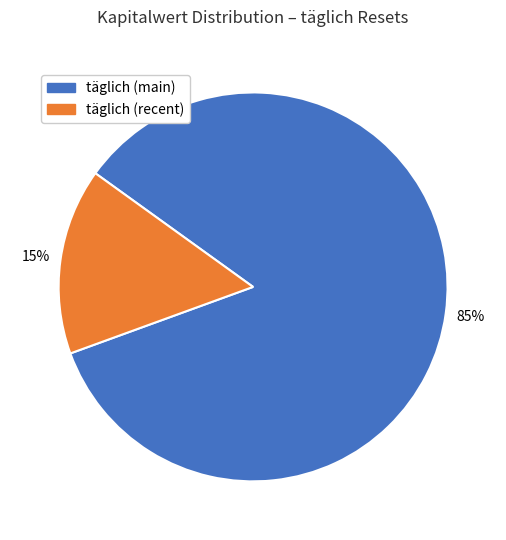

Is there a majority slice in this chart?

Yes